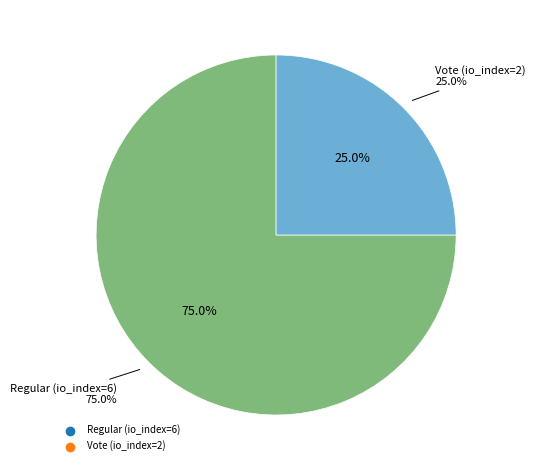

Which slice represents more than half of the pie?

Regular (io_index=6)